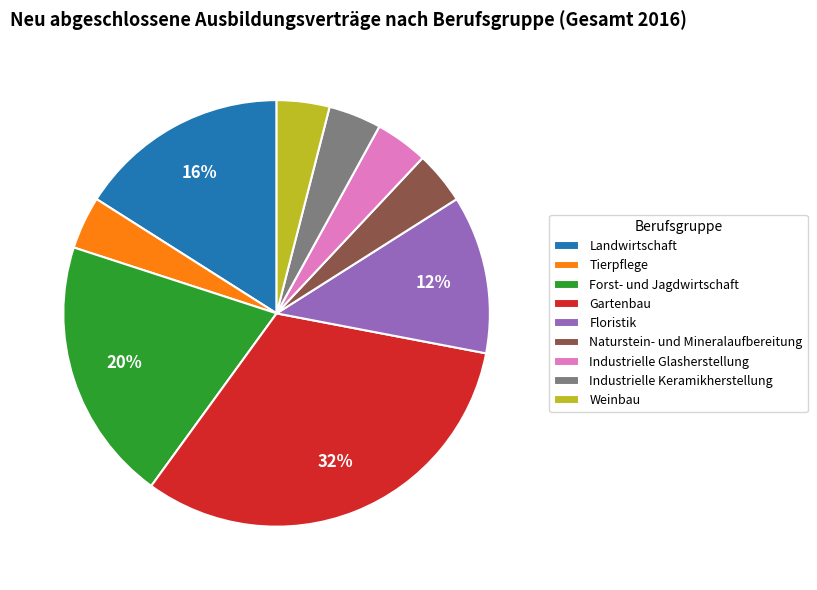

What is the ratio of the value at Weinbau to the value at Industrielle Glasherstellung?

1.0